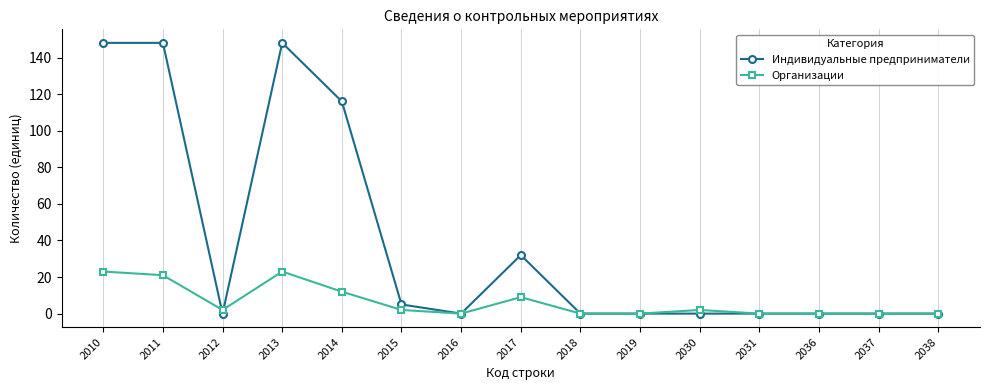

Is it true that Индивидуальные предприниматели equals 148 at 2011?

True